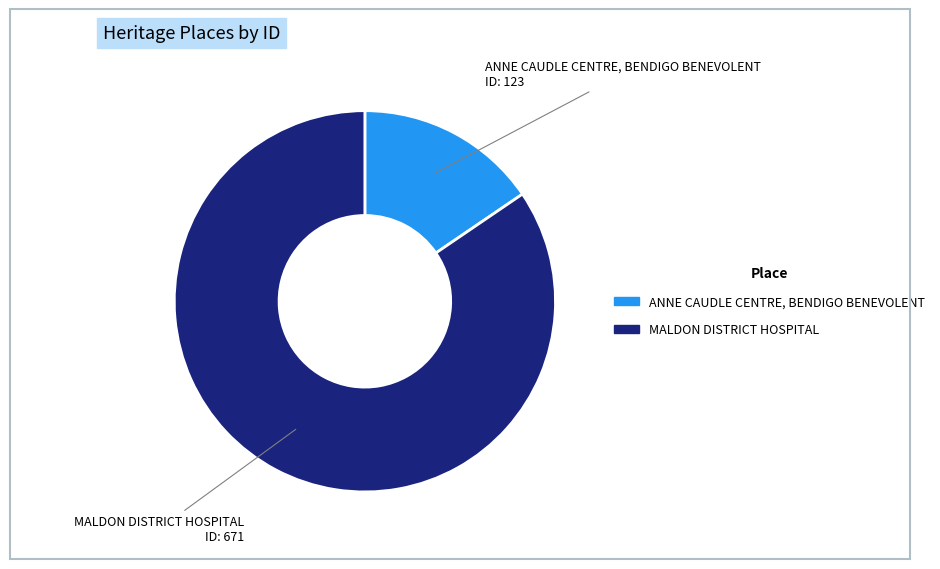

Which category has the smallest portion of the pie?

ANNE CAUDLE CENTRE, BENDIGO BENEVOLENT